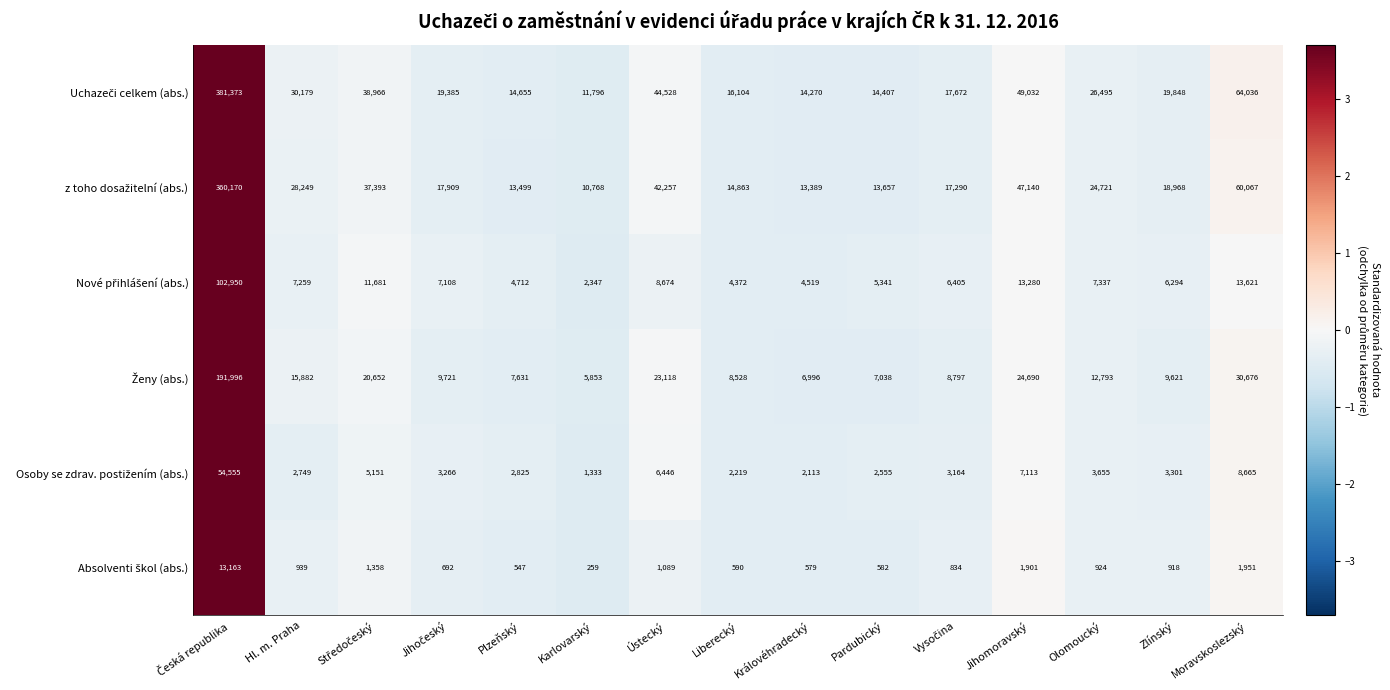

What is the smallest value displayed?

259